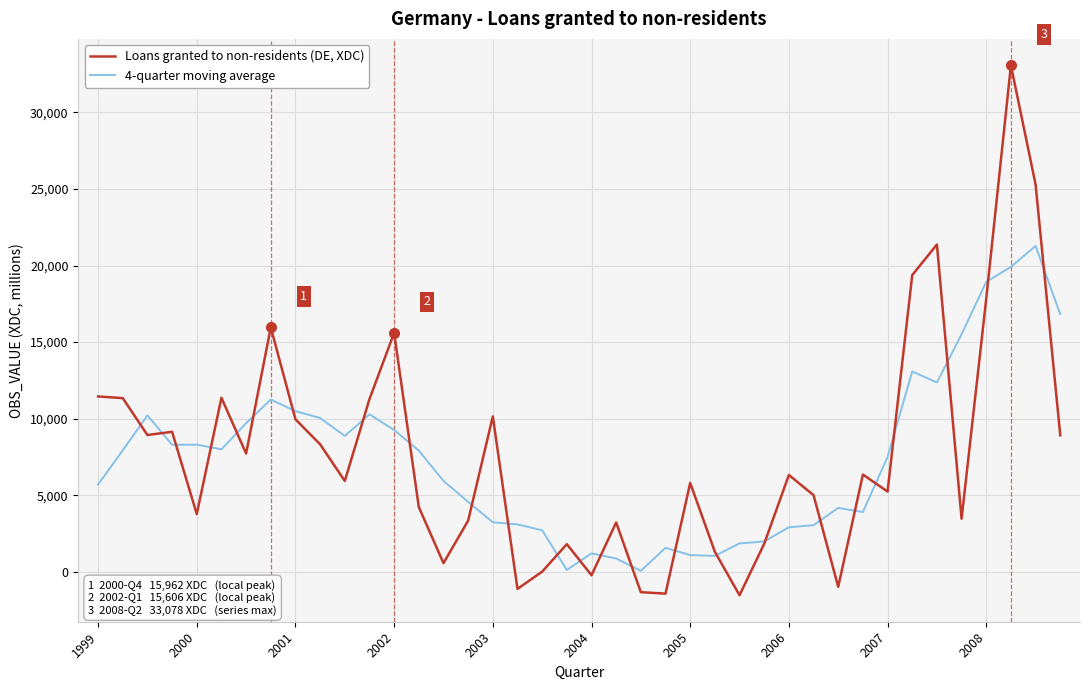

What is the maximum value for Loans granted to non-residents (DE, XDC)?

33078.0